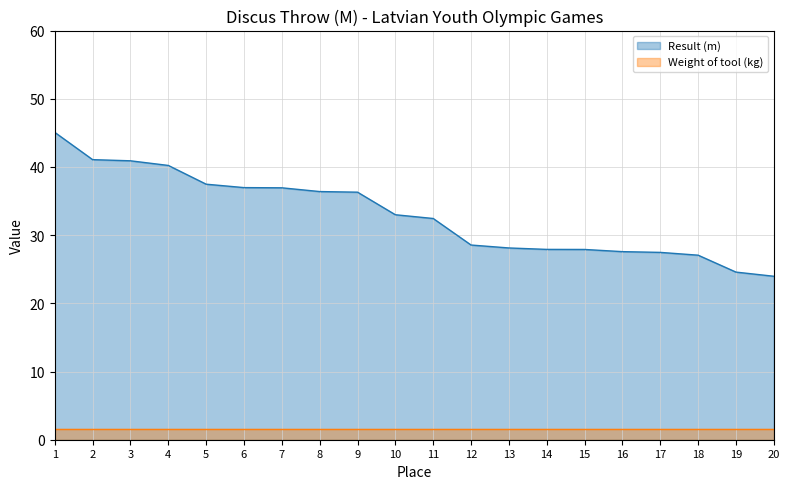

Count the number of values greater than 32.

11